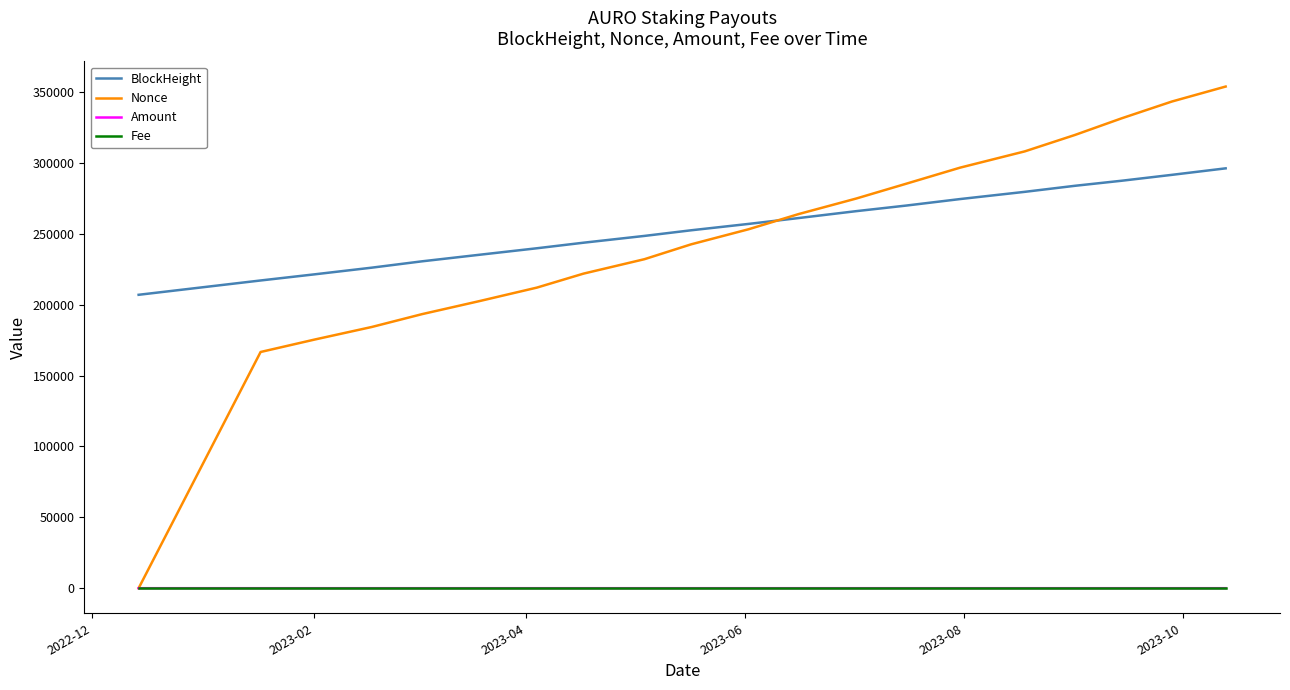

True or false: Fee and BlockHeight intersect in this chart.

False